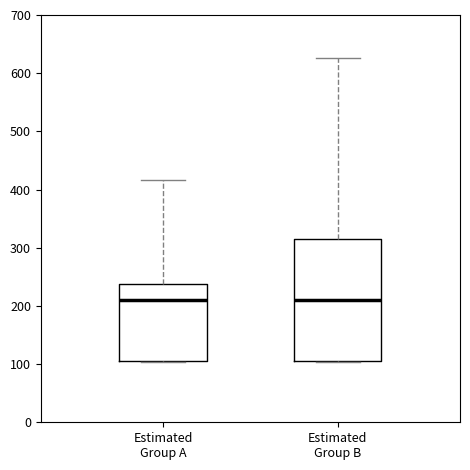

Comparing the boxes themselves (not the whiskers), which one is the tallest?

Estimated Group B